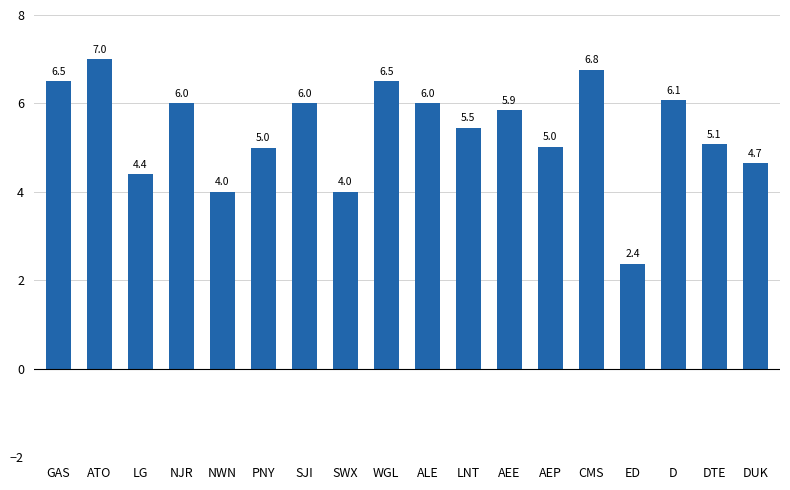

What is the ratio of the value at ALE to the value at DTE?

1.2